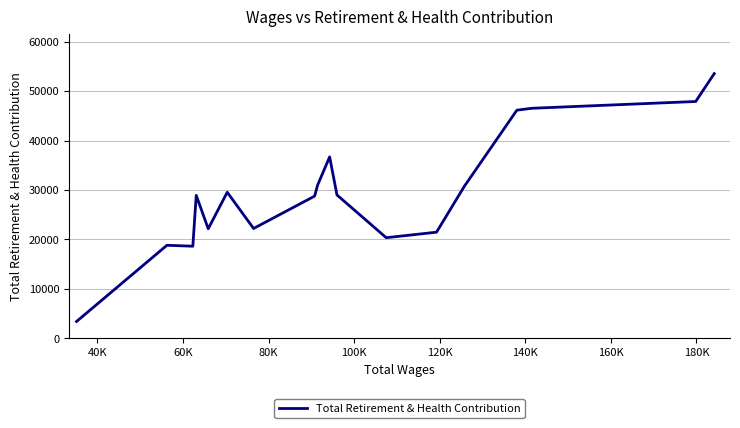

What is the greatest value displayed?

53534